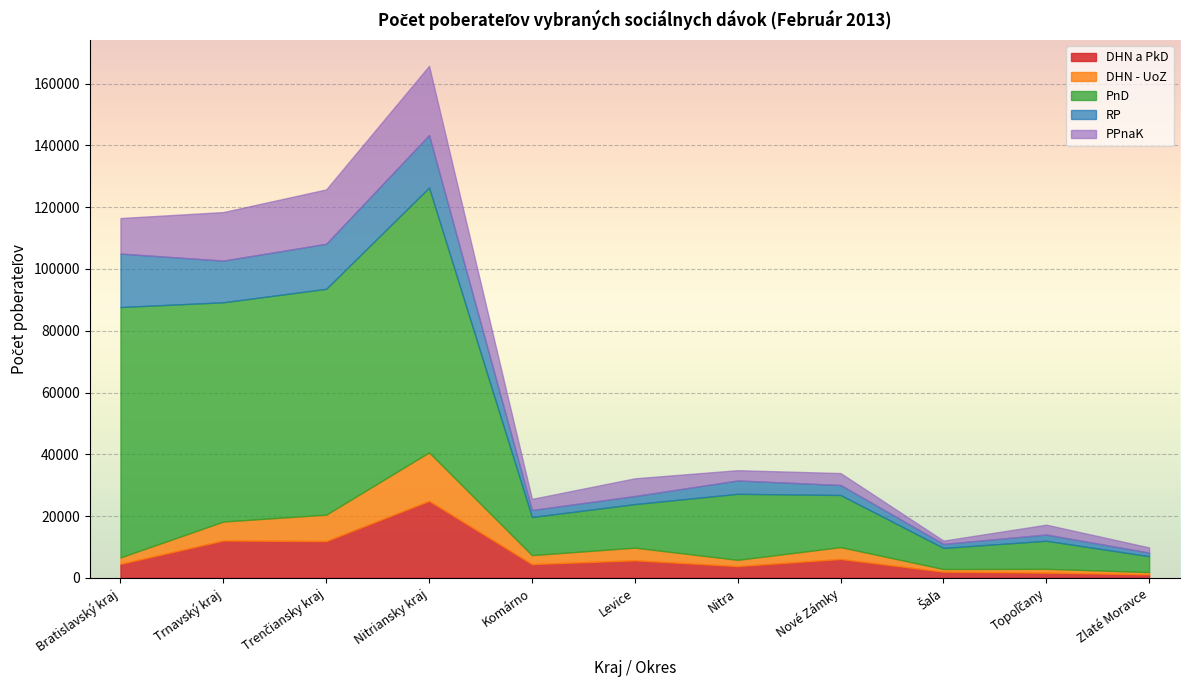

Between Komárno and Topoľčany, which series saw the biggest shift?

PnD